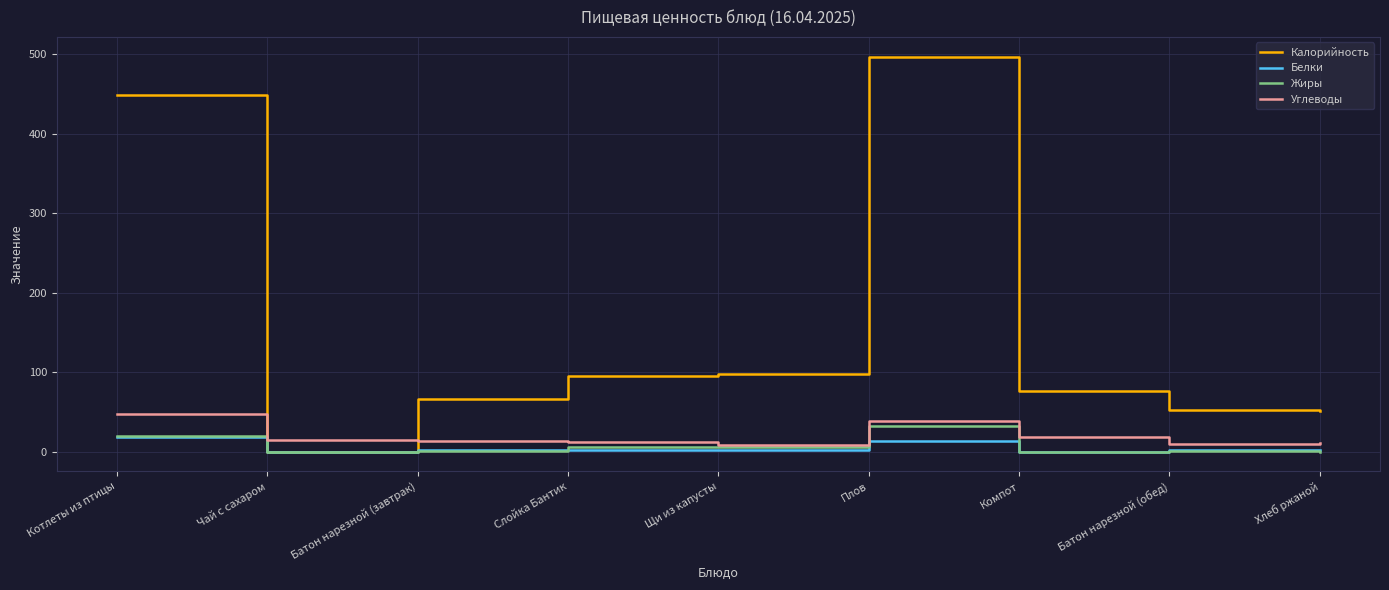

True or false: Жиры has a value of 1 at Батон нарезной (завтрак).

True